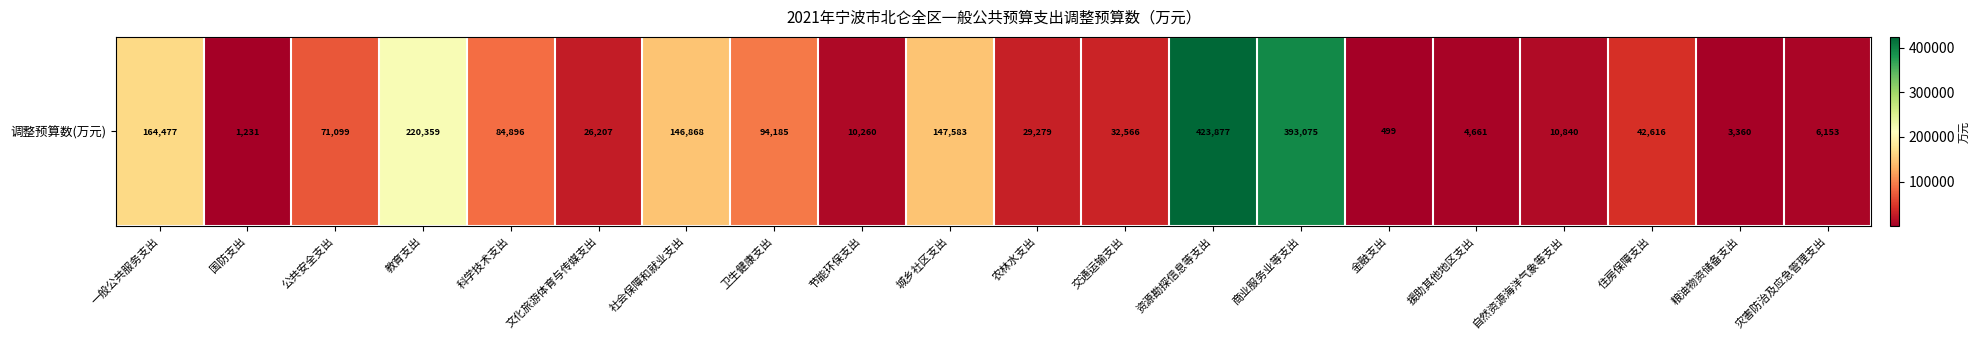

Rank the categories by value from highest to lowest.

资源勘探信息等支出, 商业服务业等支出, 教育支出, 一般公共服务支出, 城乡社区支出, 社会保障和就业支出, 卫生健康支出, 科学技术支出, 公共安全支出, 住房保障支出, 交通运输支出, 农林水支出, 文化旅游体育与传媒支出, 自然资源海洋气象等支出, 节能环保支出, 灾害防治及应急管理支出, 援助其他地区支出, 粮油物资储备支出, 国防支出, 金融支出